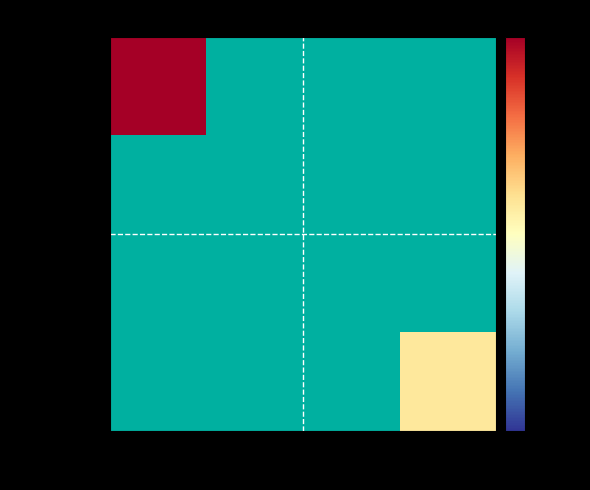

Which series has the widest spread of values?

e9183c20…